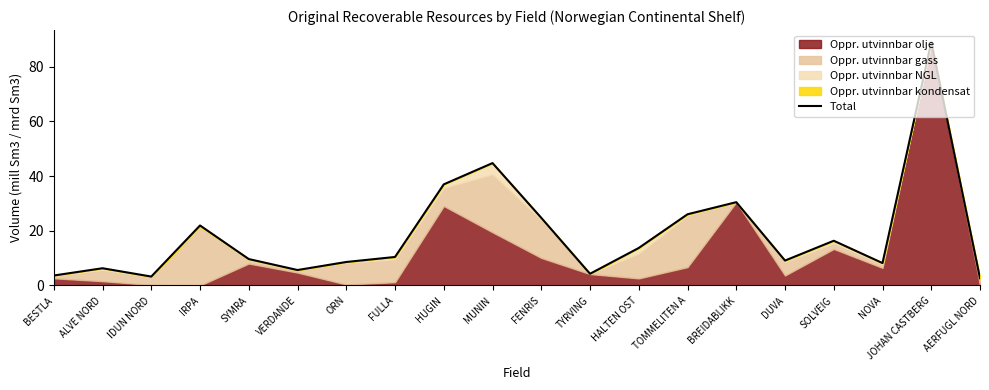

The chart shows a value of 5.6 at TYRVING. True or false?

False